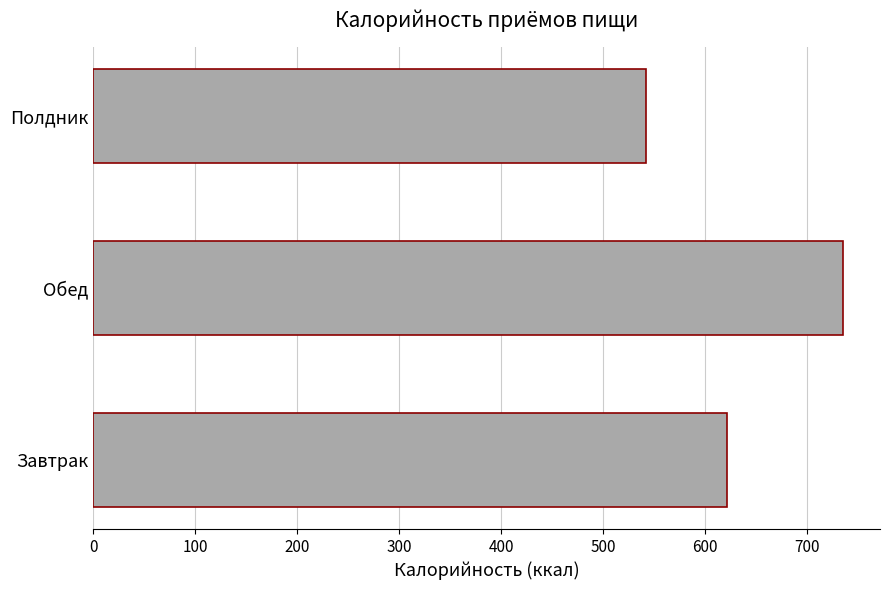

What is the difference between the maximum and second lowest values?

113.1